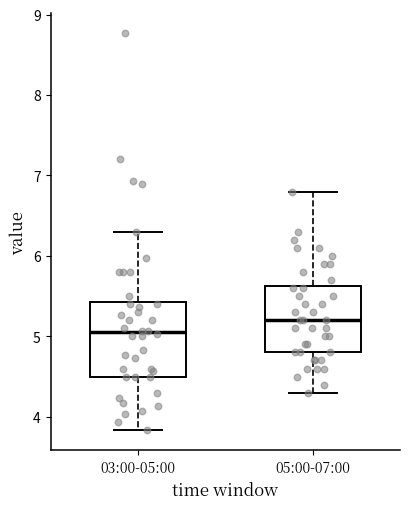

Which box is the tallest, from its lower edge to its upper edge?

03:00-05:00